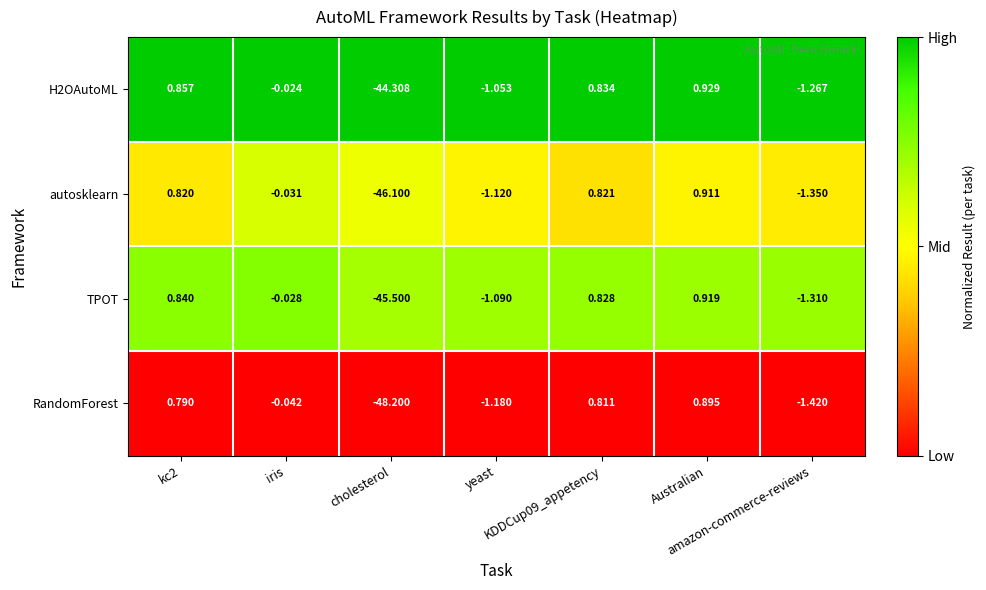

Rank the series by their average value, from highest to lowest.

H2OAutoML, TPOT, autosklearn, RandomForest